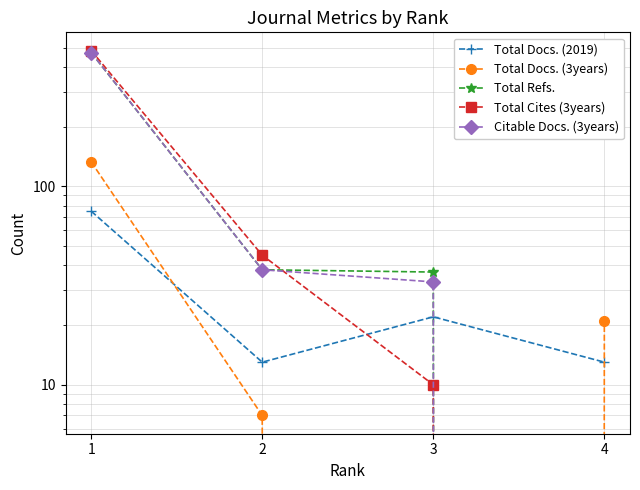

Rank the categories by Total Docs. (3years) value from lowest to highest.

3, 2, 4, 1